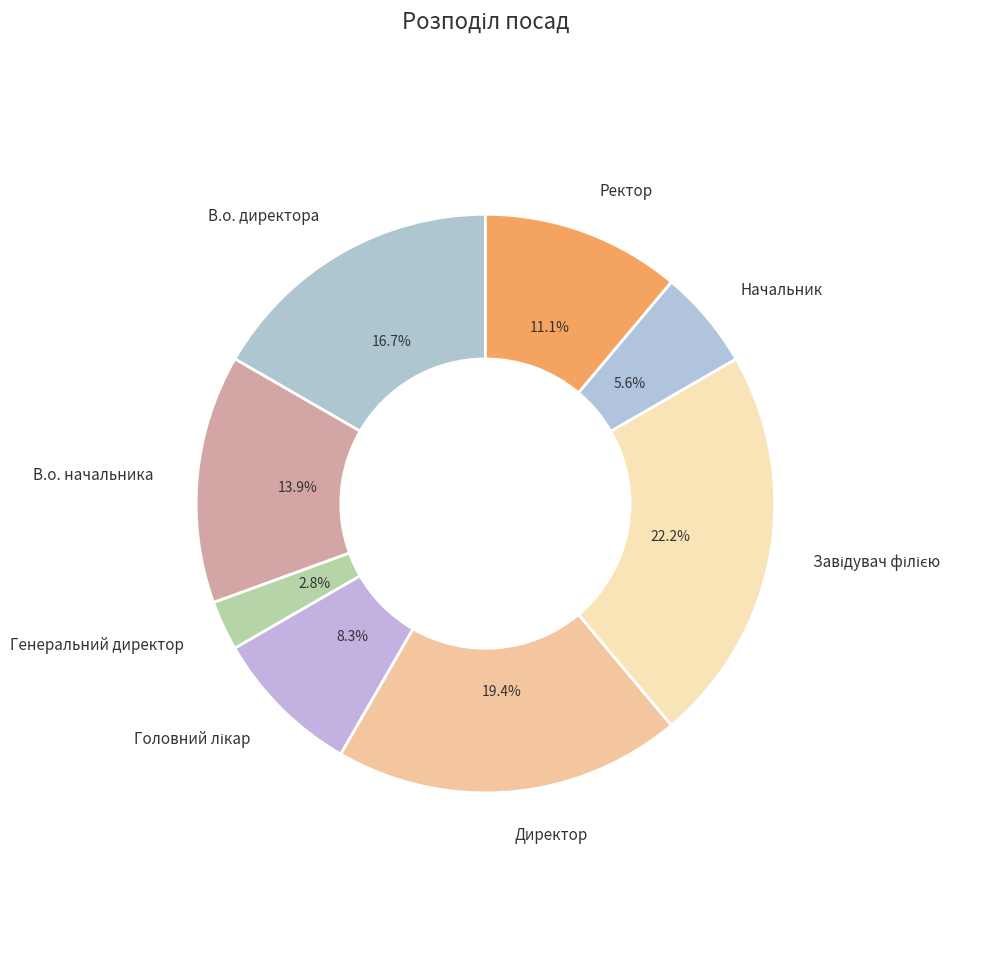

What is the ratio of the value at Начальник to the value at Ректор?

0.5